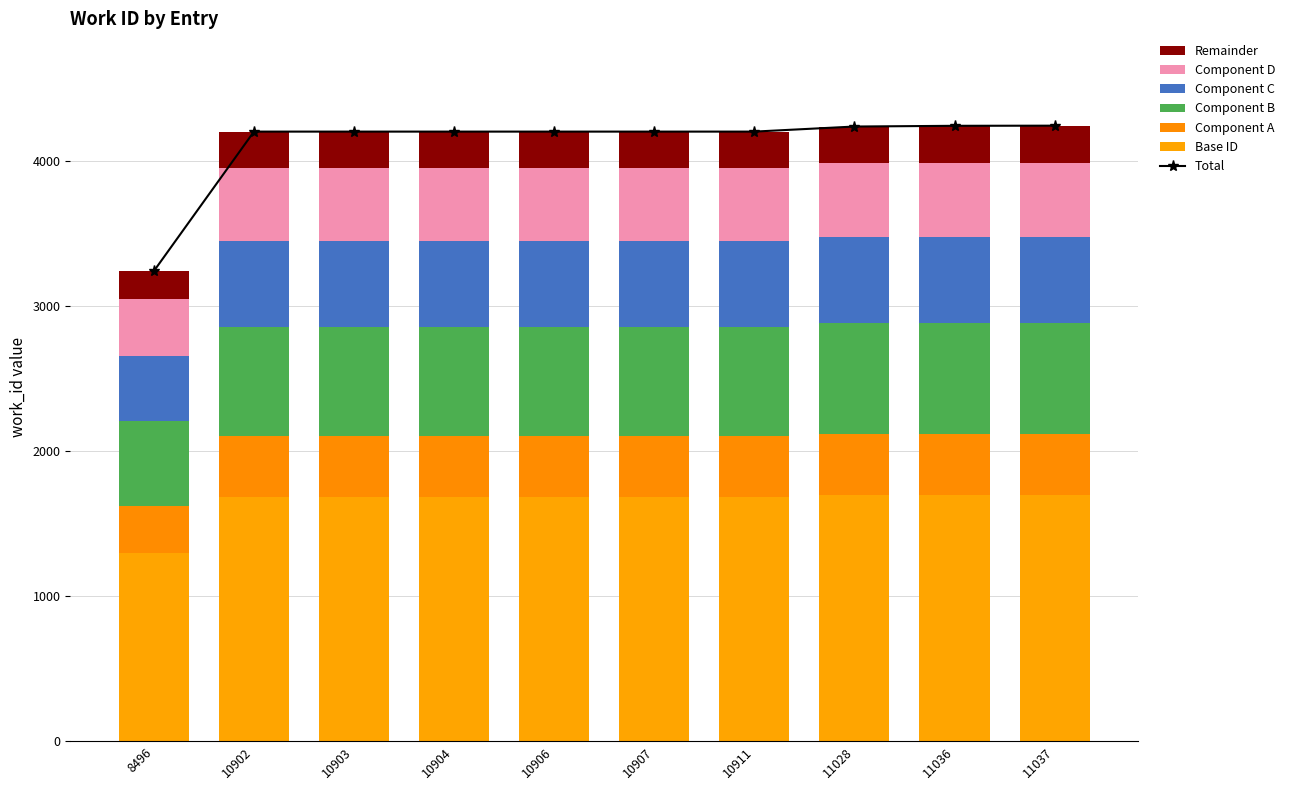

What is the difference between the values at 11028 and 8496?

997